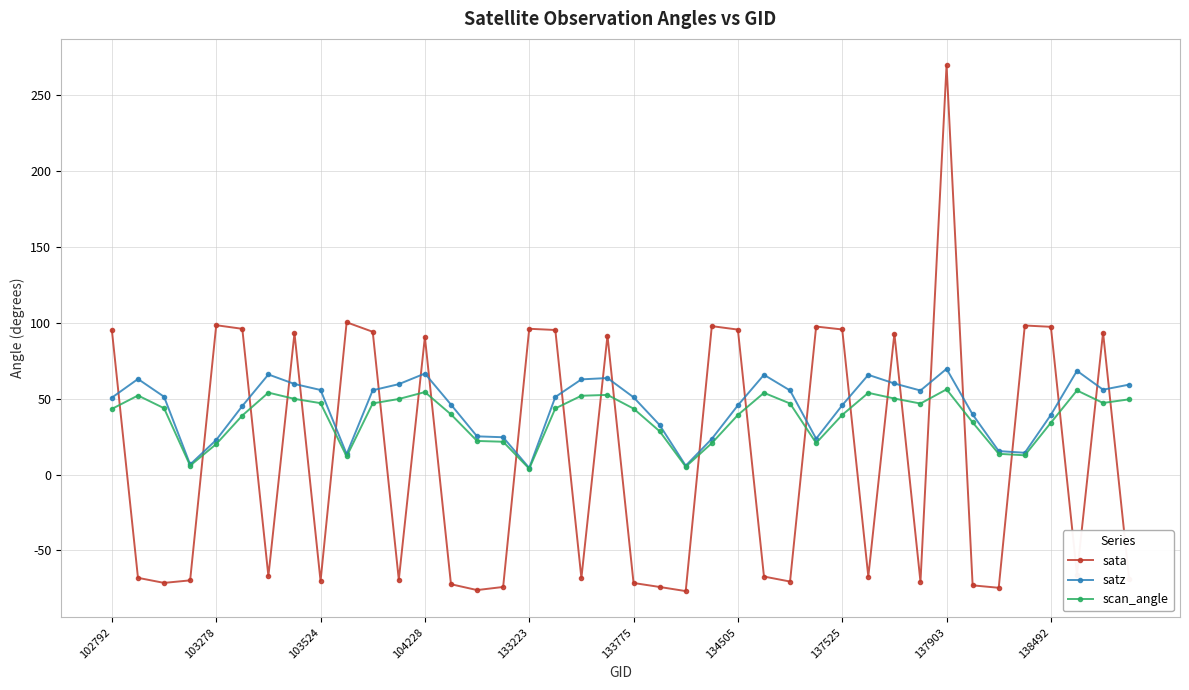

What is the value of the scan_angle point at the 2nd from the left?

52.1